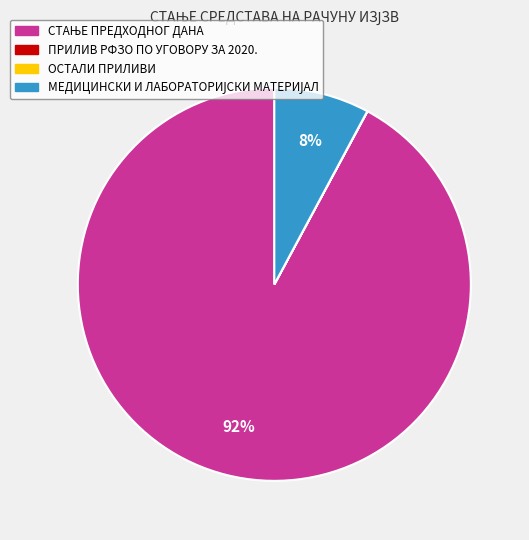

Does any single category account for the majority?

Yes